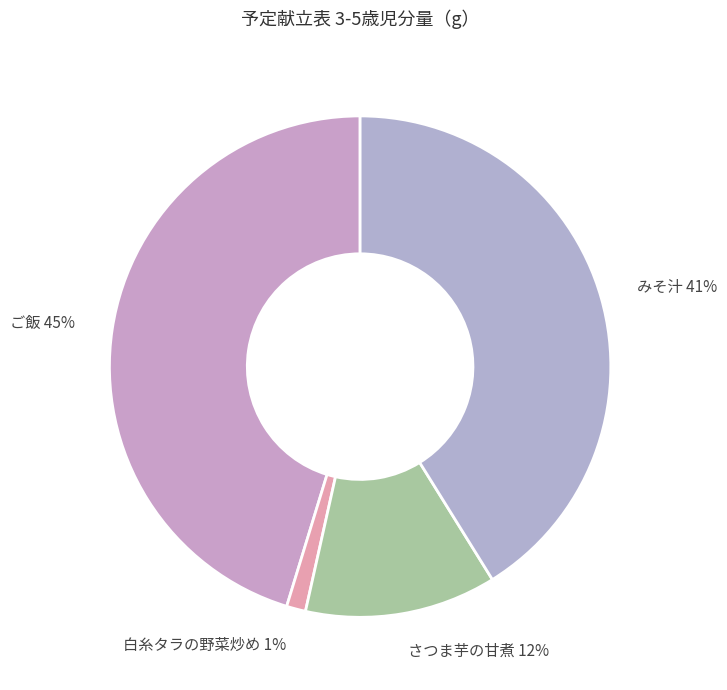

Which slice is the largest?

ご飯